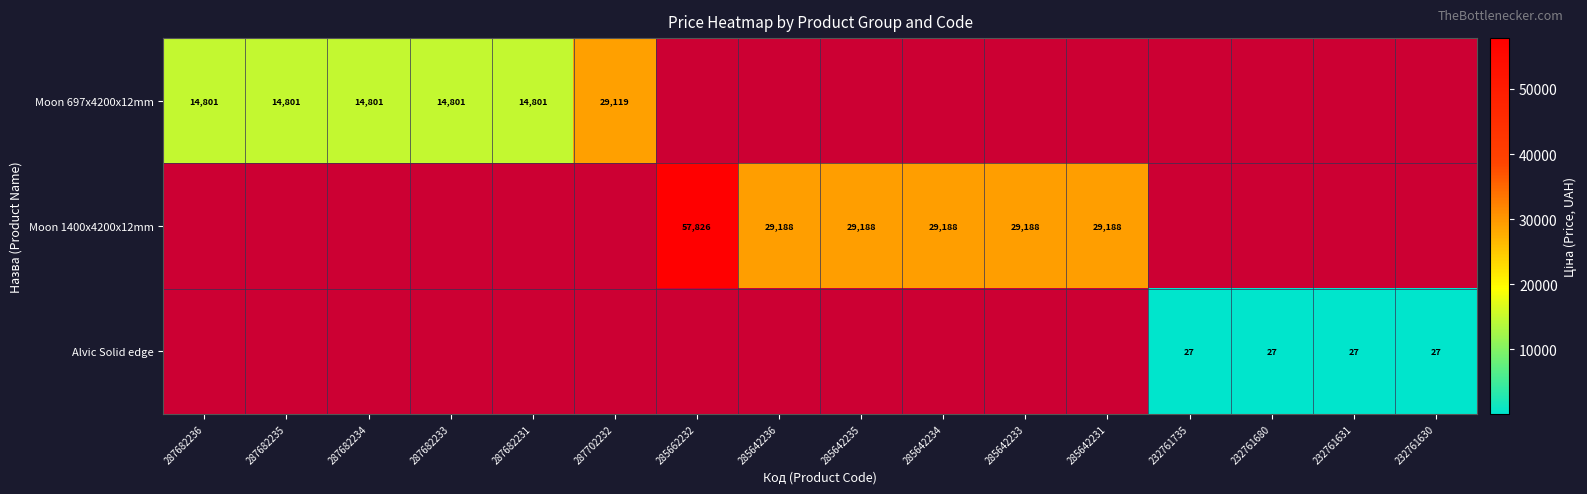

The Moon 697x4200x12mm series shows 14801.0 at 287682231. True or false?

True